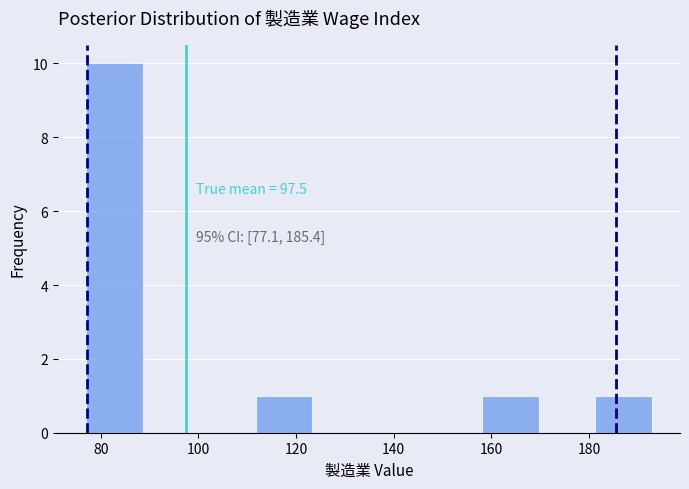

Which range on the x-axis has the tallest bar?

78 to 88